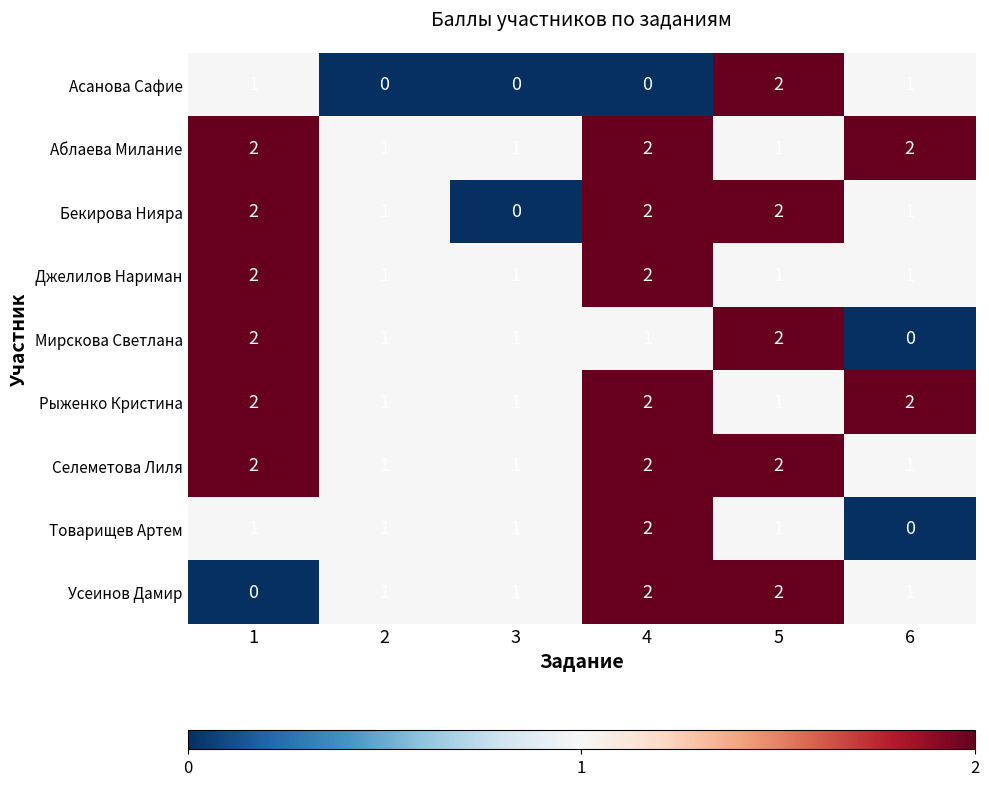

How many Усеинов Дамир values are between 1 and 2?

5